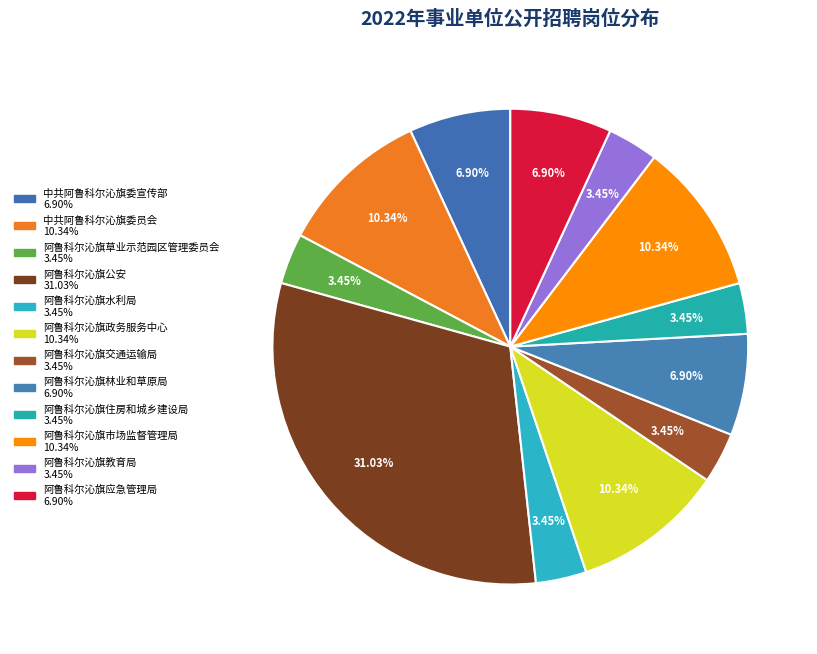

What portion of the pie excludes 阿鲁科尔沁旗交通运输局?

96.6%